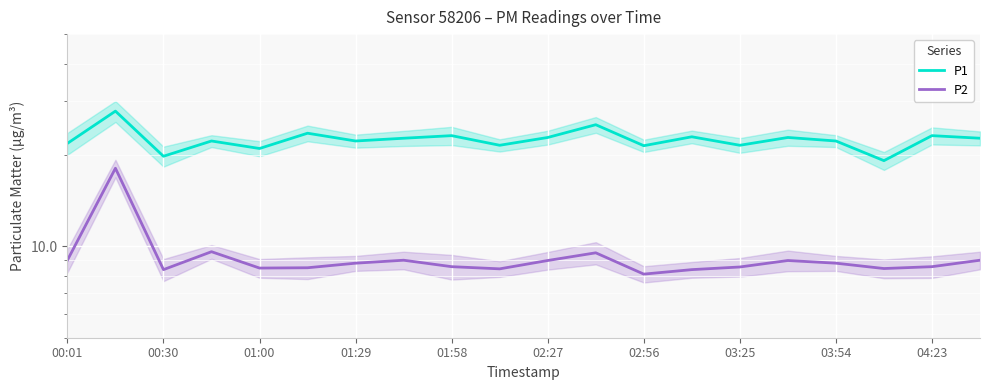

How many lines are shown in the chart?

2